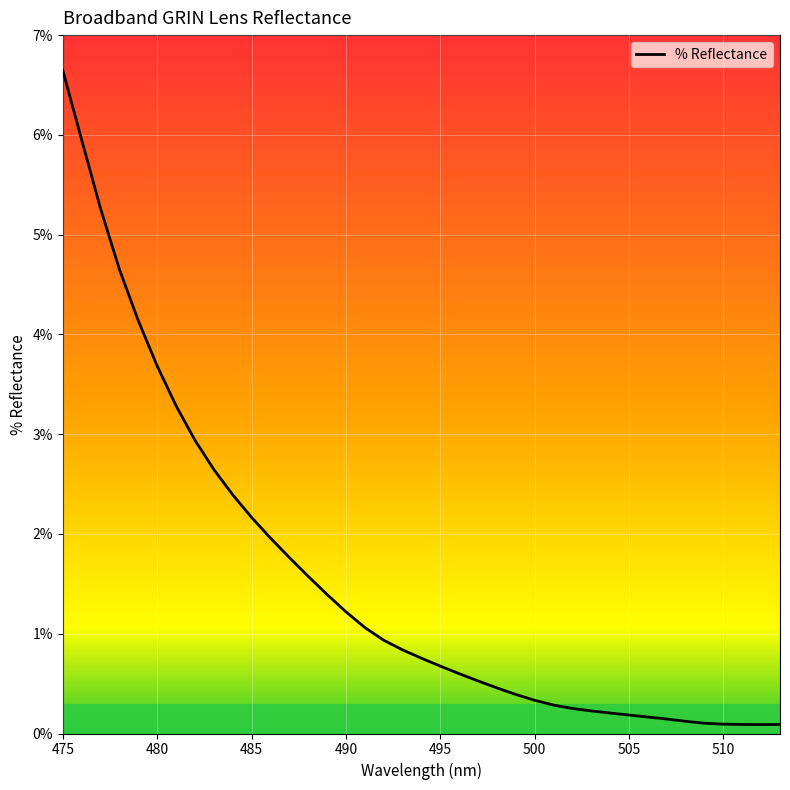

True or false: the data has more than 1 interior local peaks.

False